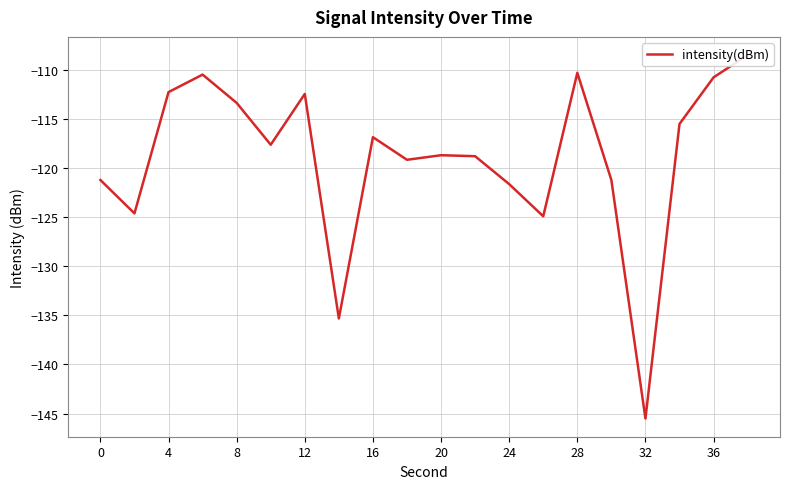

Between 20 and 12, which is larger?

12